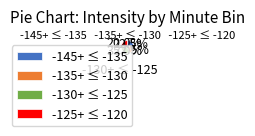

How much of the chart is everything except -135+ ≤ -130?

77.5%